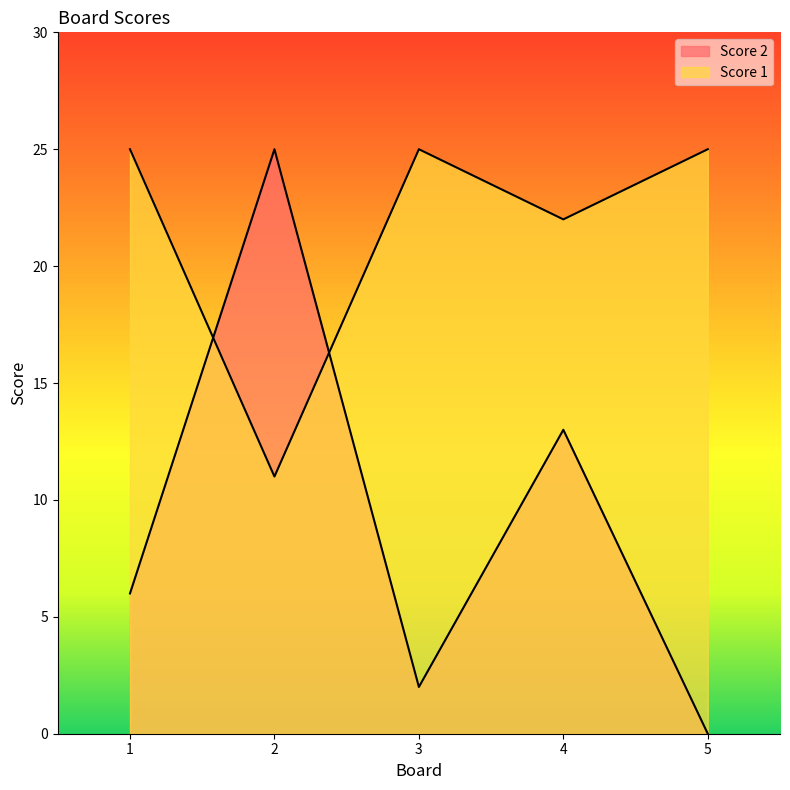

Is it true that Score 2 equals 25 at 2?

True